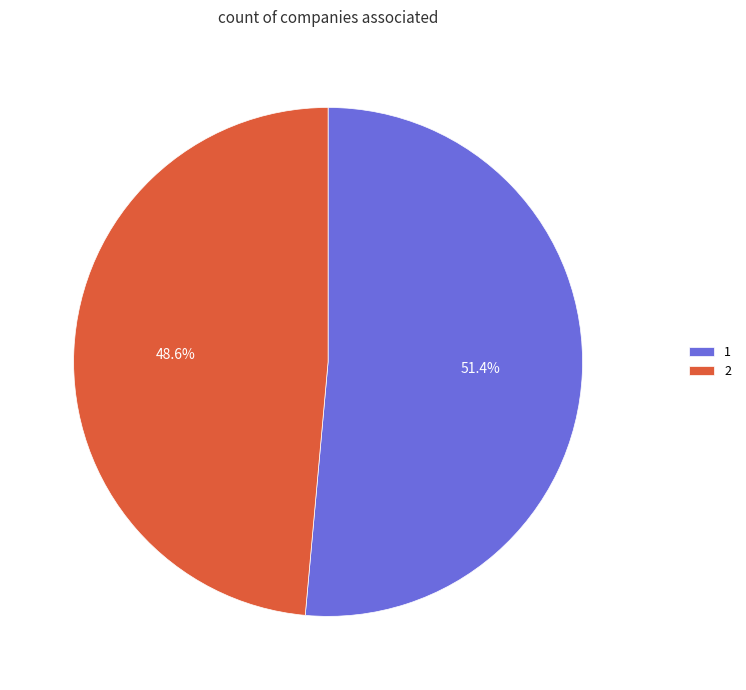

To the nearest percent, what portion does 2 represent?

49%